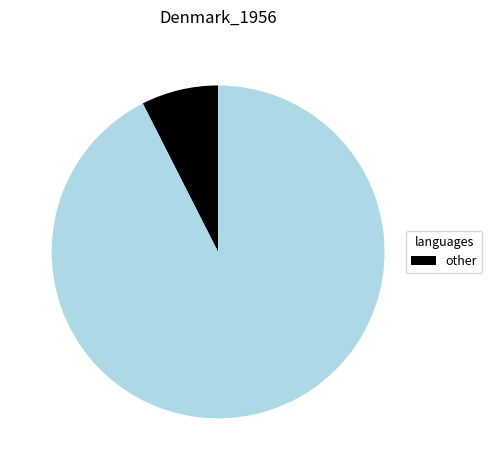

Is there any slice that represents more than half of the pie?

Yes